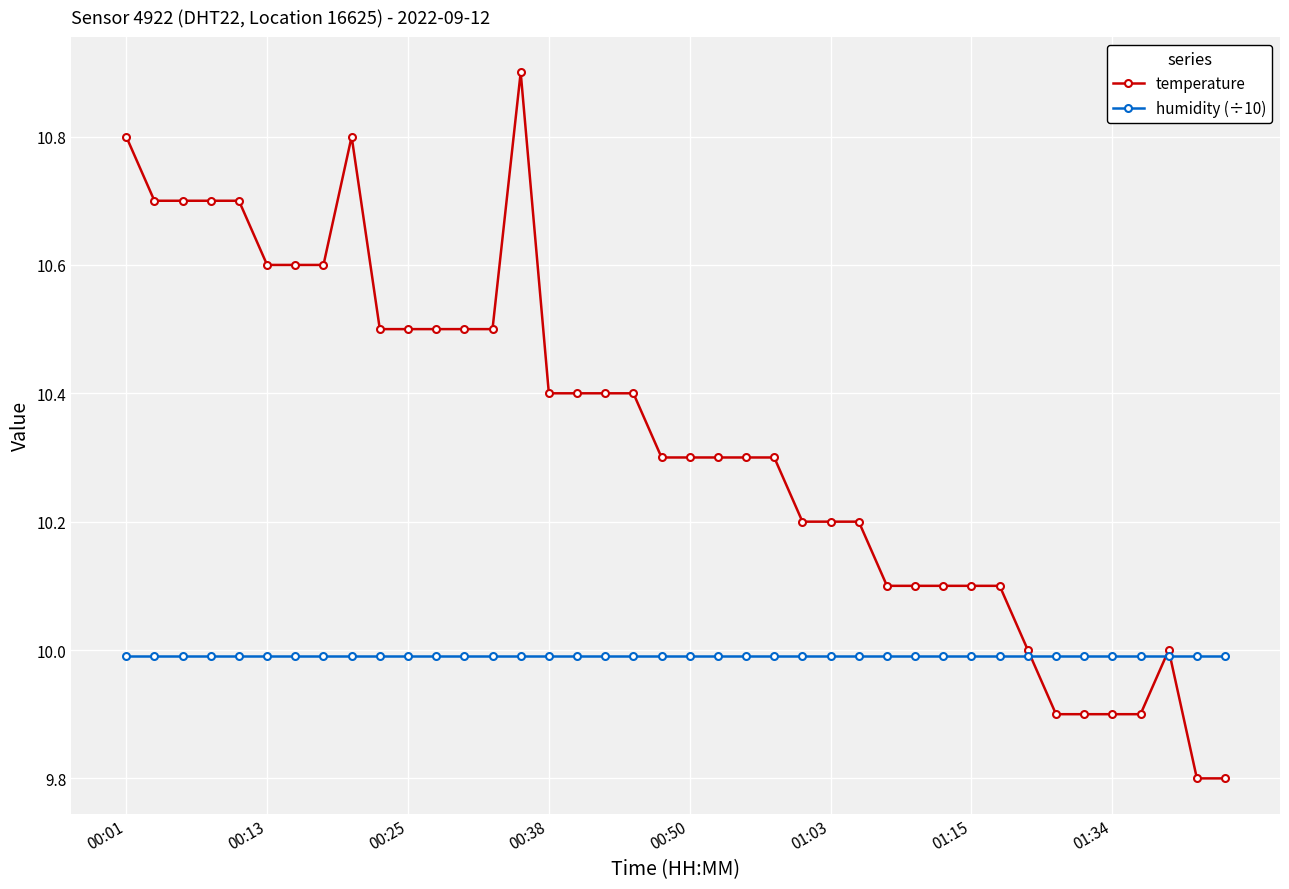

What is the minimum value for humidity (÷10)?

10.0